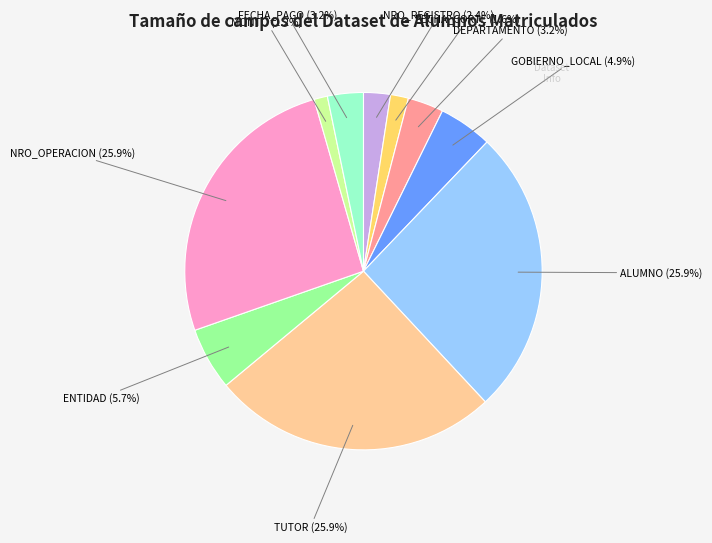

Is there any slice that represents more than half of the pie?

No